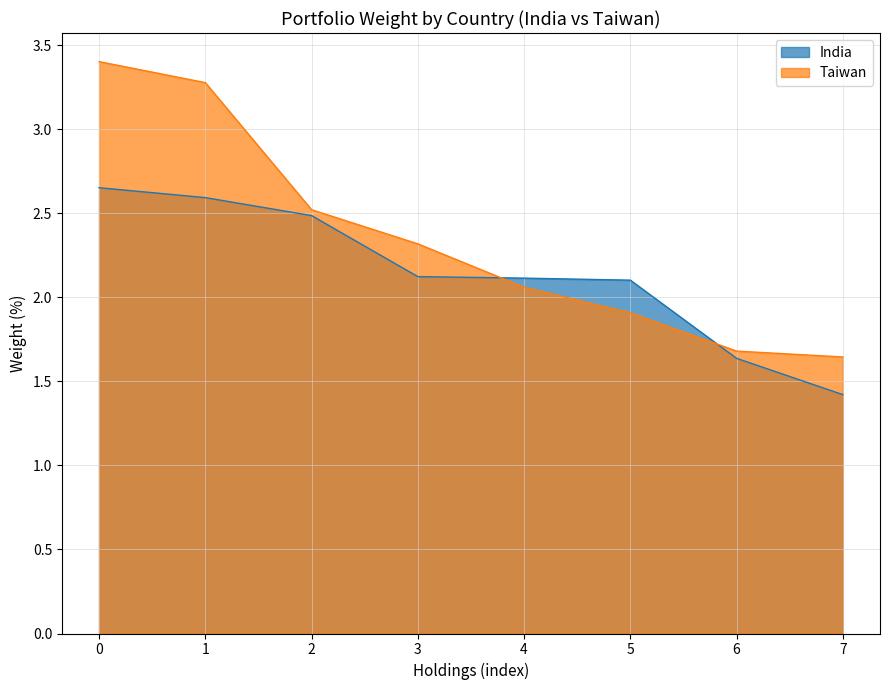

Which category has the lowest value across all series?

7